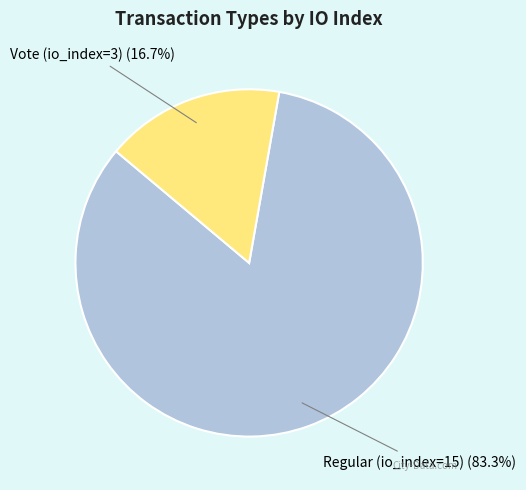

Is there a majority slice in this chart?

Yes